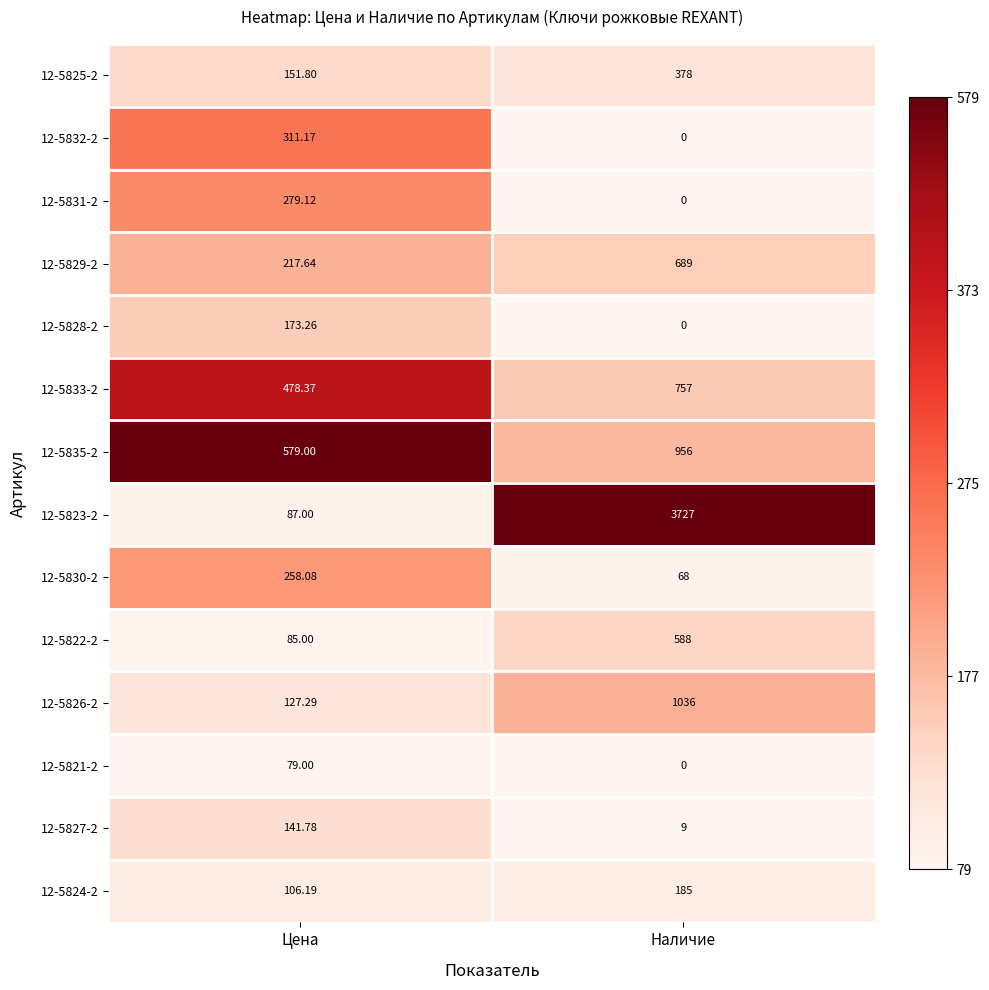

Which category has the lowest value in the 12-5831-2 series?

Наличие